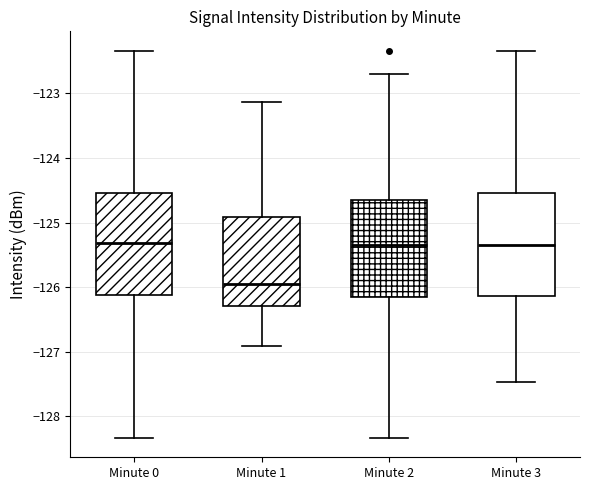

Where is the upper edge of the box for Minute 1 on the y-axis? The values are not printed on the chart, so give them approximately, as read against the axis.

-124.9